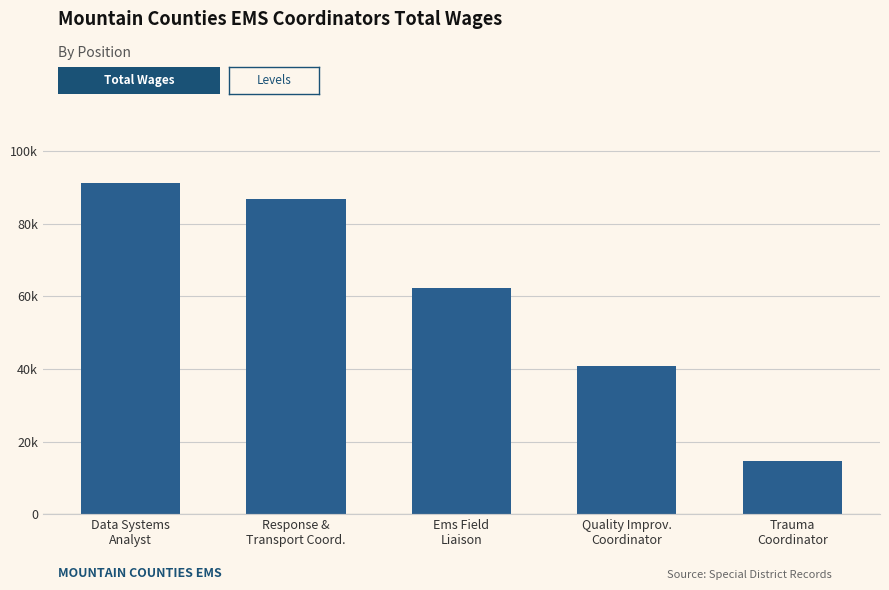

What position from the left is Response &
Transport Coord.?

2